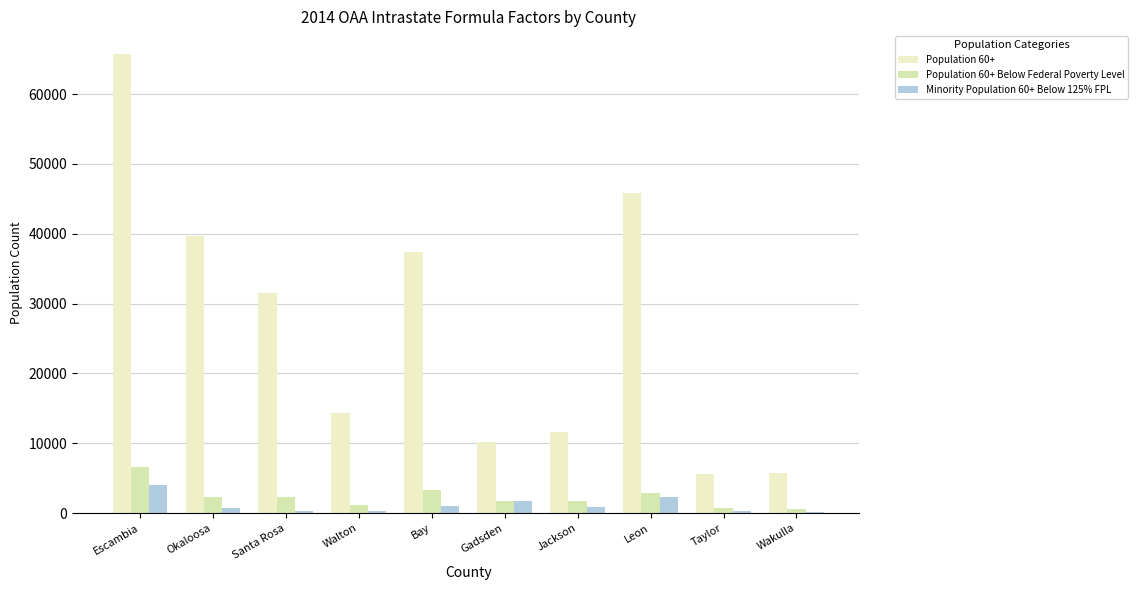

What is the sum of all Population 60+ values?

267554